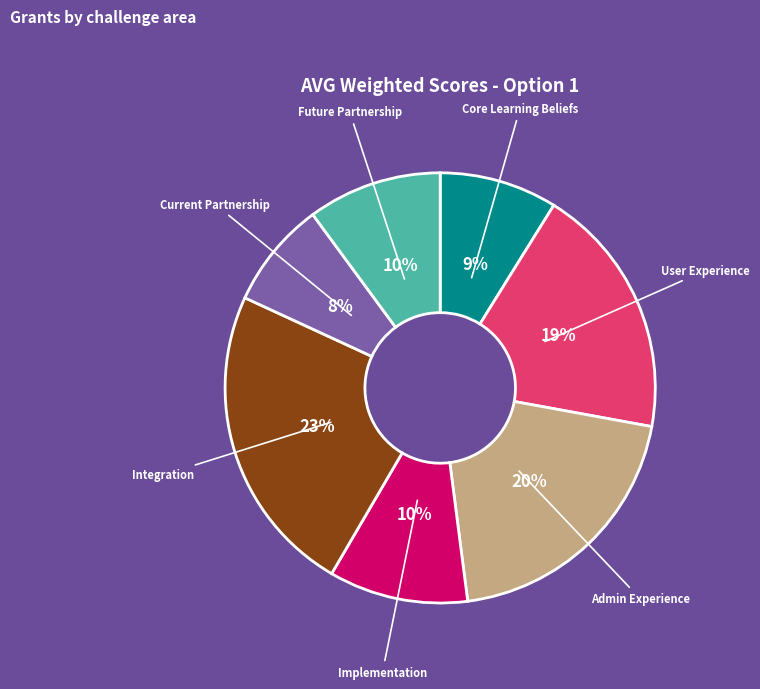

What is the ratio of the value at Future Partnership to the value at Admin Experience?

0.5